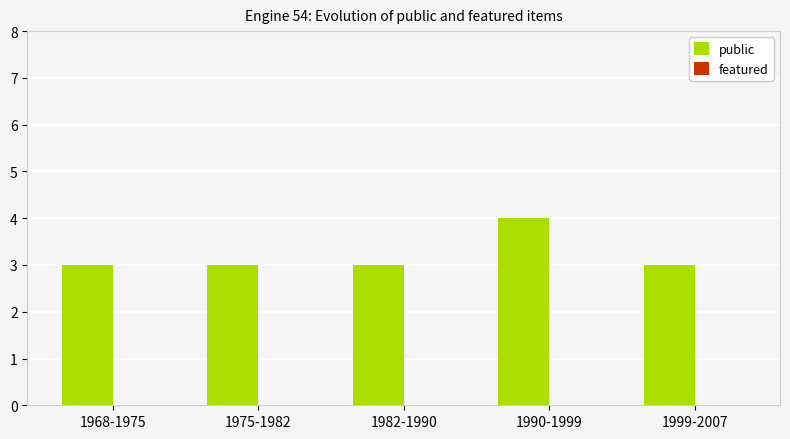

Which has a higher value, 1990-1999 or 1975-1982?

1990-1999